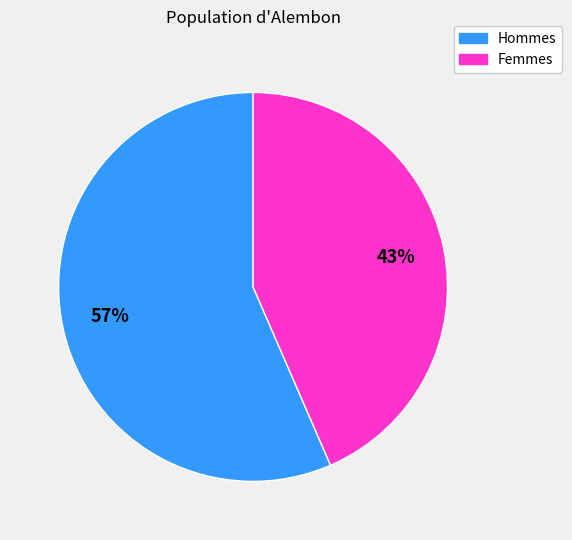

Is there any slice that represents more than half of the pie?

Yes